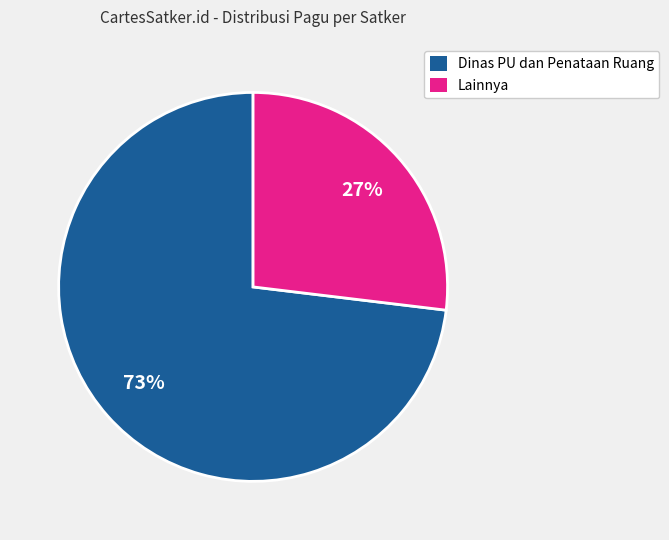

Rank the categories by value from lowest to highest.

Lainnya, Dinas PU dan Penataan Ruang